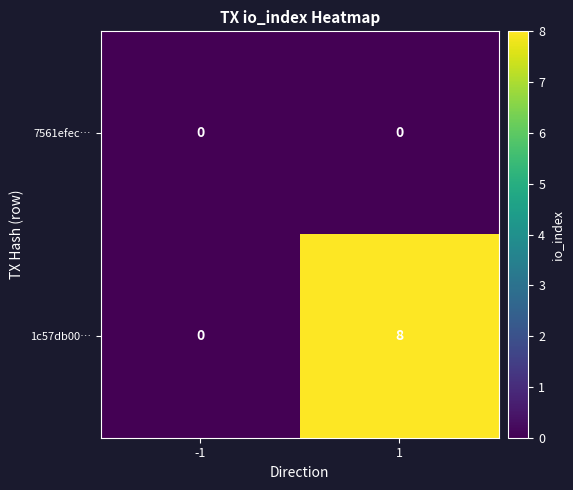

What is the difference between the 1c57db00… values at 1 and -1?

8